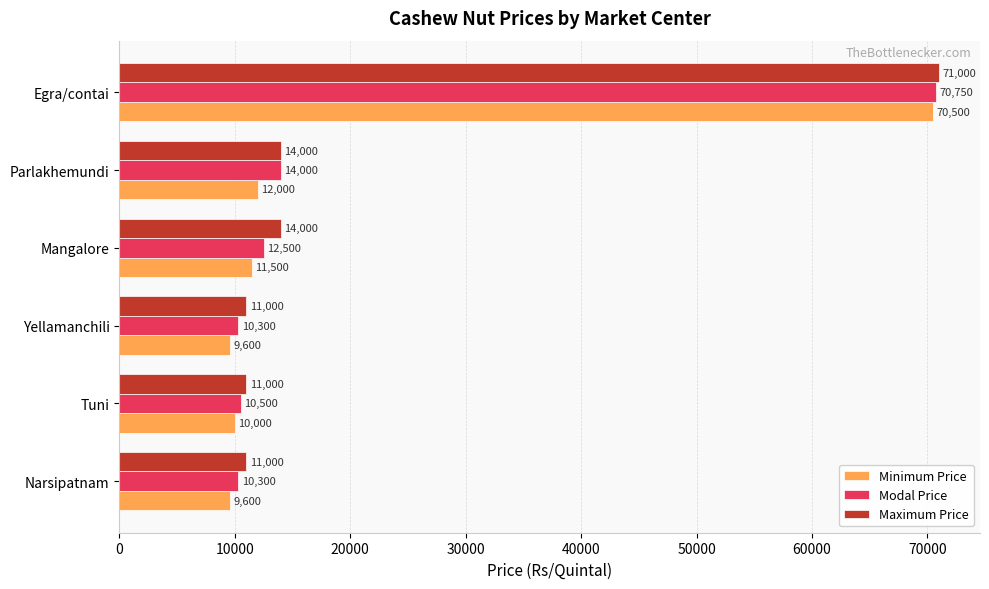

Rank the series at Yellamanchili from lowest to highest value.

Minimum Price, Modal Price, Maximum Price